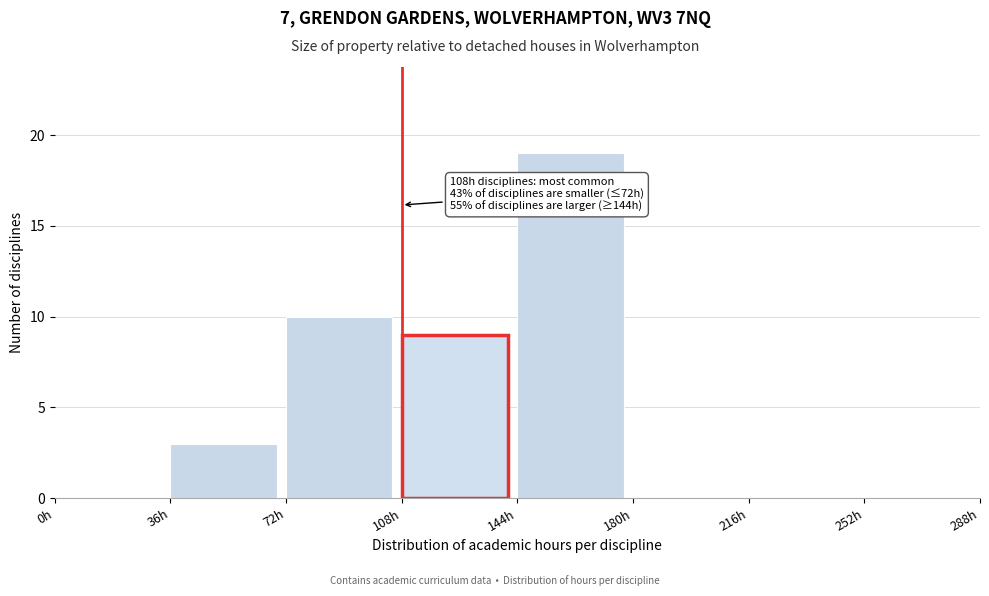

Which range on the x-axis has the tallest bar?

144 to 180